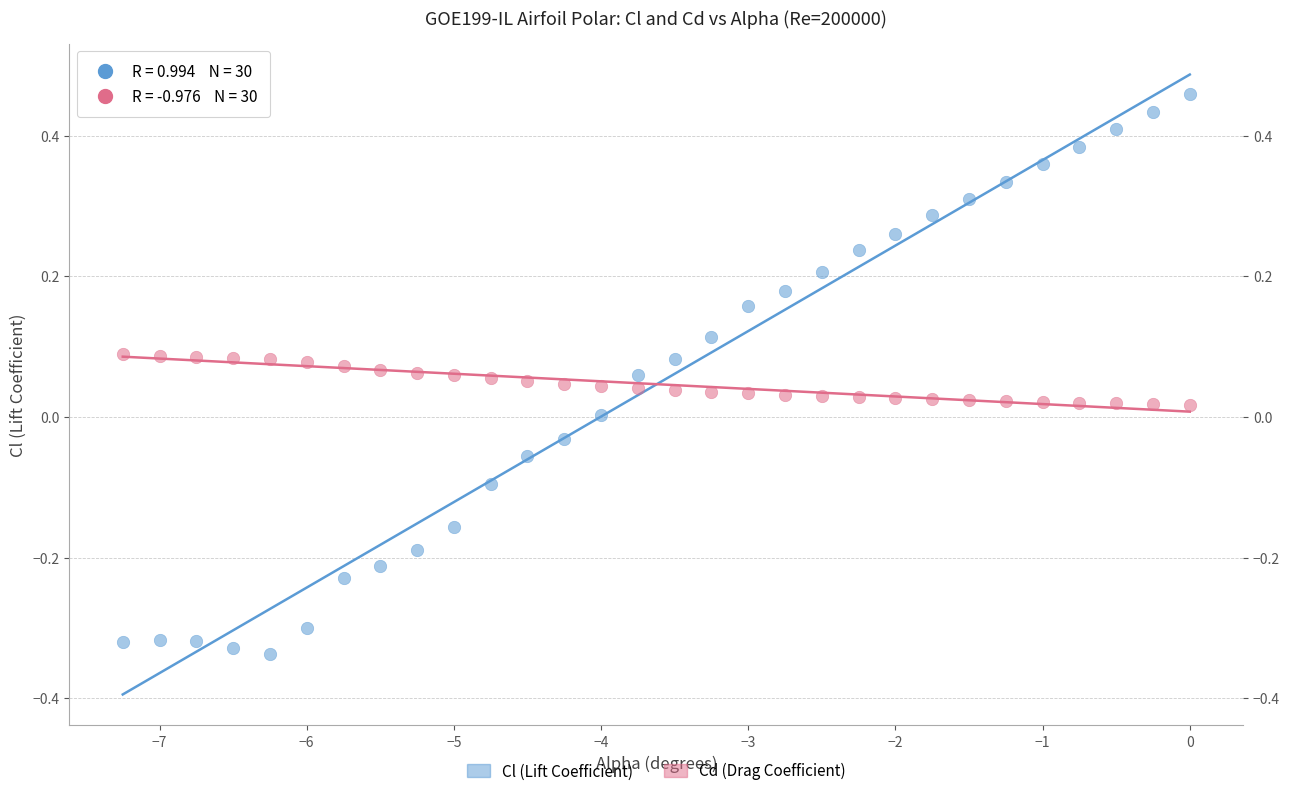

What are all the series names shown in the legend?

Cl (Lift Coefficient), Cd (Drag Coefficient)